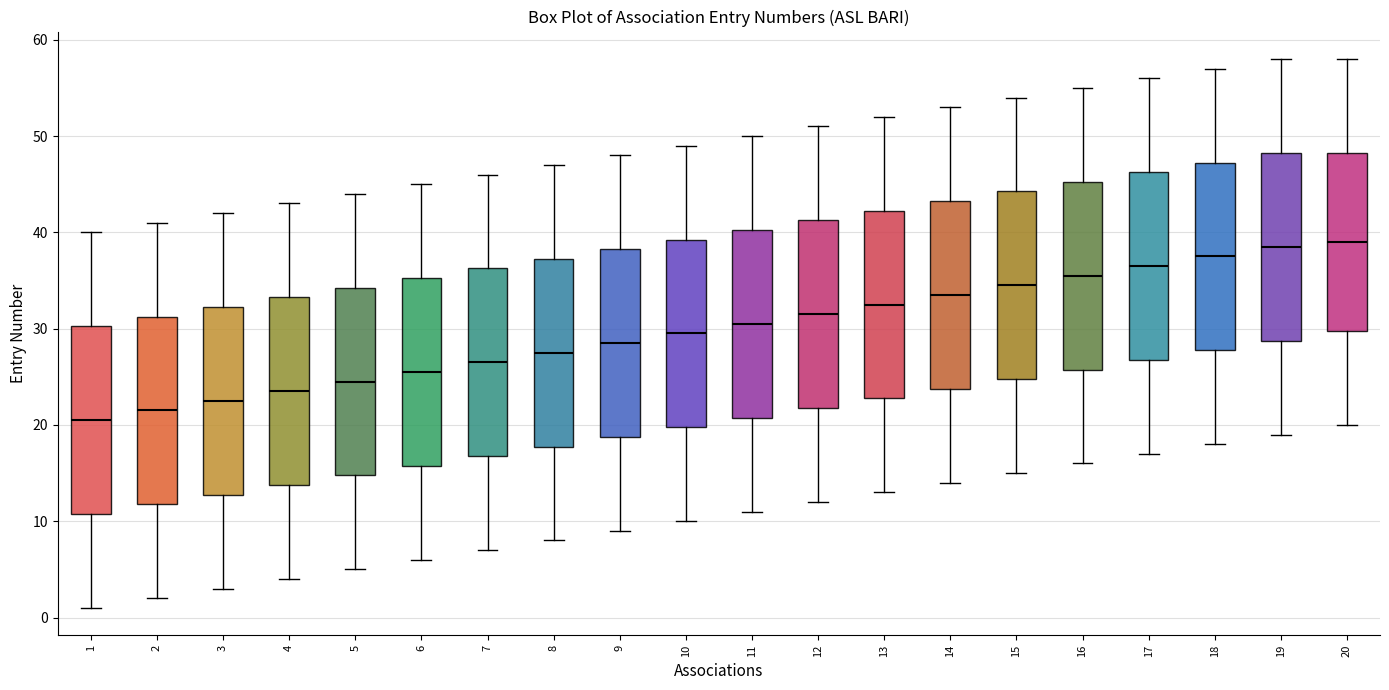

Where does the lower whisker of the box at x = 16 end on the y-axis? The values are not printed on the chart, so give them approximately, as read against the axis.

16